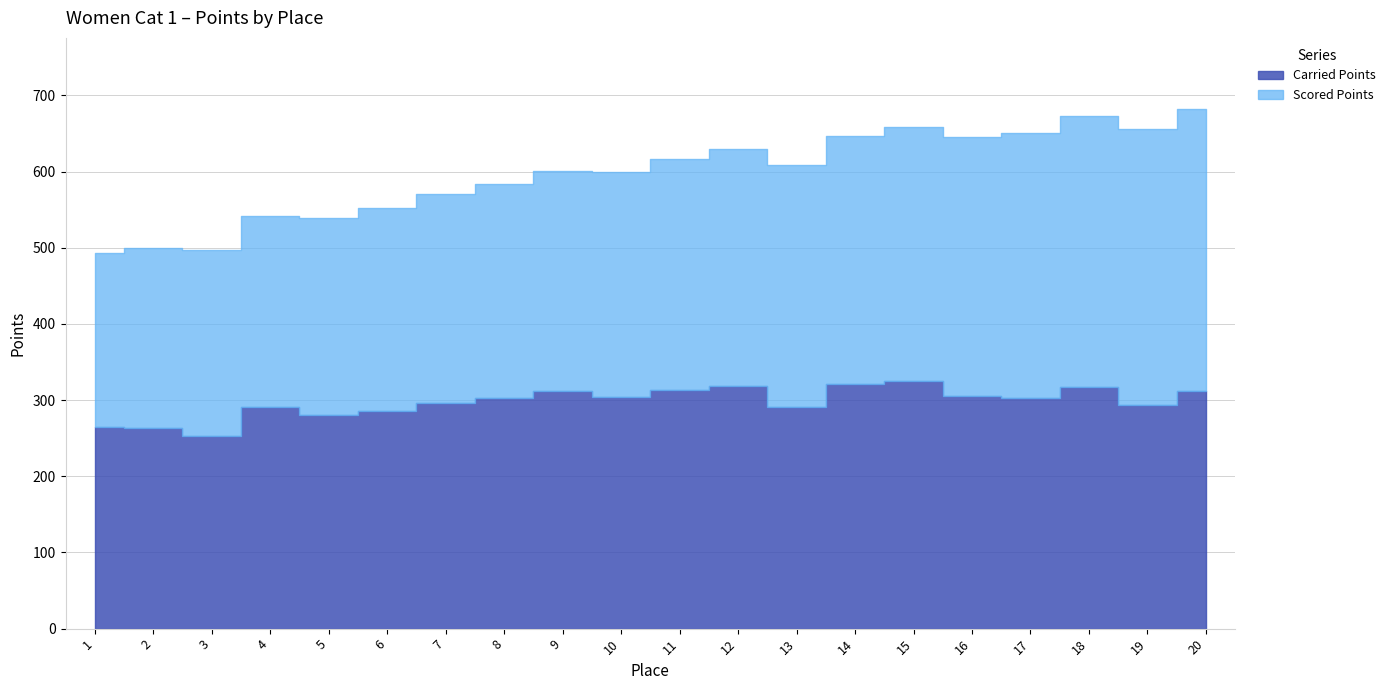

Reading right to left, list all the values displayed in this chart.

Carried Points: 311.9	293.6	317.4	303.3	305.0	325.3	320.8	290.9	318.6	312.9	304.2	312.2	303.1	296.6	286.2	280.5	290.6	253.3	263.5	264.2
Scored Points: 370.1	362.6	355.2	347.8	340.4	332.9	325.5	318.1	310.7	303.2	295.8	288.4	281.0	273.5	266.1	258.7	251.3	243.8	236.4	229.0